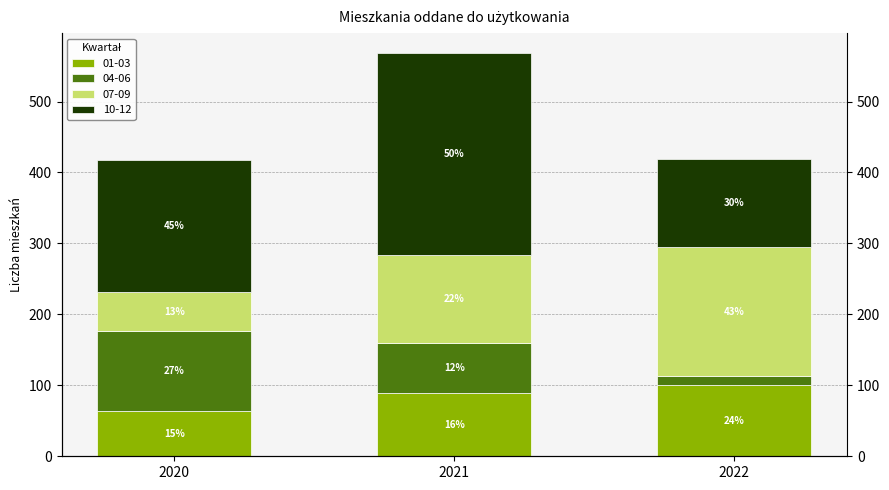

Which series has the largest range (max minus min)?

10-12